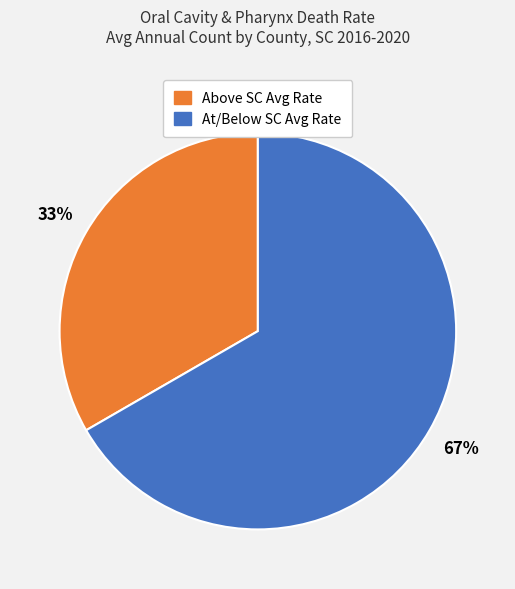

To the nearest percent, what is the average slice percentage?

50%